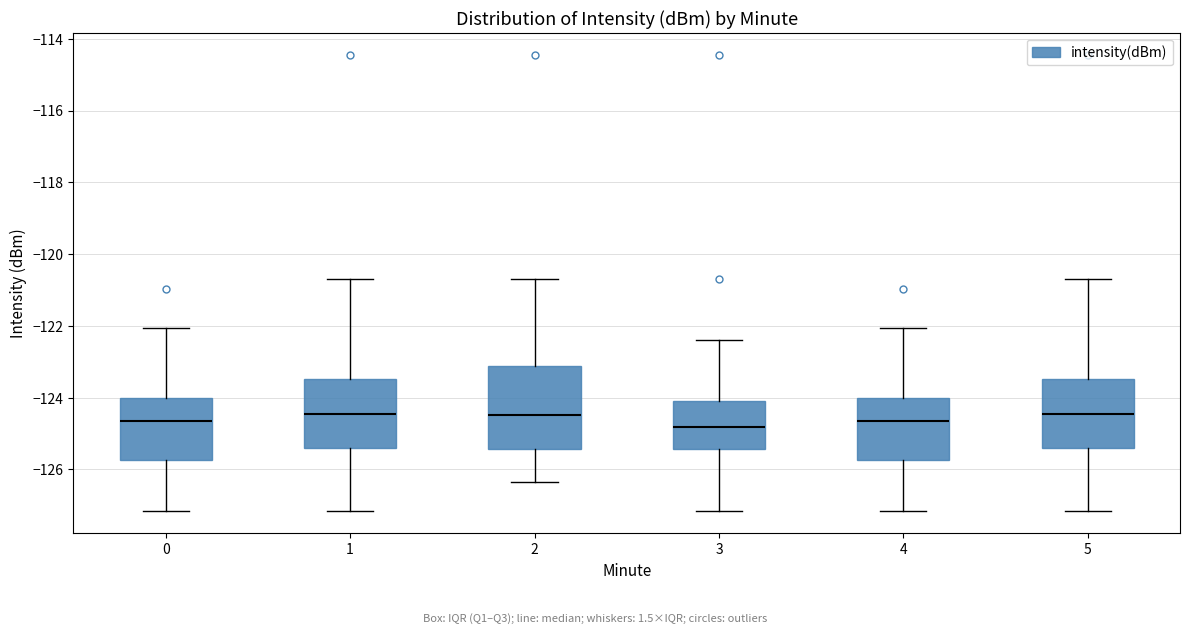

Reading left to right, transcribe this box plot: for each box, give where its median line is, the range the box spans, and where its two whiskers end, as read against the y-axis. The values are not printed on the chart, so give them approximately, as read against the axis.

0: median -124.6, box -125.8 to -124.0, whiskers -127.2 to -122.0
1: median -124.4, box -125.4 to -123.4, whiskers -127.2 to -120.6
2: median -124.4, box -125.4 to -123.2, whiskers -126.4 to -120.6
3: median -124.8, box -125.4 to -124.0, whiskers -127.2 to -122.4
4: median -124.6, box -125.8 to -124.0, whiskers -127.2 to -122.0
5: median -124.4, box -125.4 to -123.4, whiskers -127.2 to -120.6